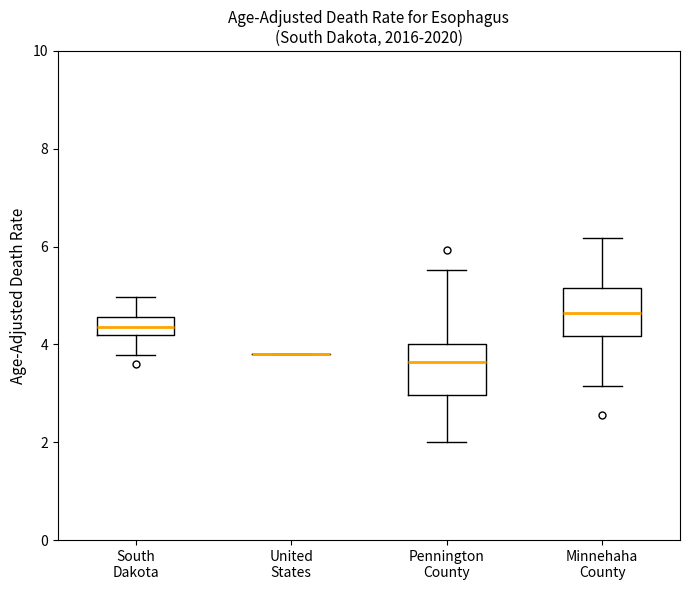

Reading left to right, transcribe this box plot: for each box, give where its median line is, the range the box spans, and where its two whiskers end, as read against the y-axis. The values are not printed on the chart, so give them approximately, as read against the axis.

South Dakota: median 4.4, box 4.2 to 4.6, whiskers 3.8 to 5.0
United States: box collapsed to a line at 3.8, whiskers 3.8 to 3.8
Pennington County: median 3.6, box 3.0 to 4.0, whiskers 2.0 to 5.6
Minnehaha County: median 4.6, box 4.2 to 5.2, whiskers 3.2 to 6.2